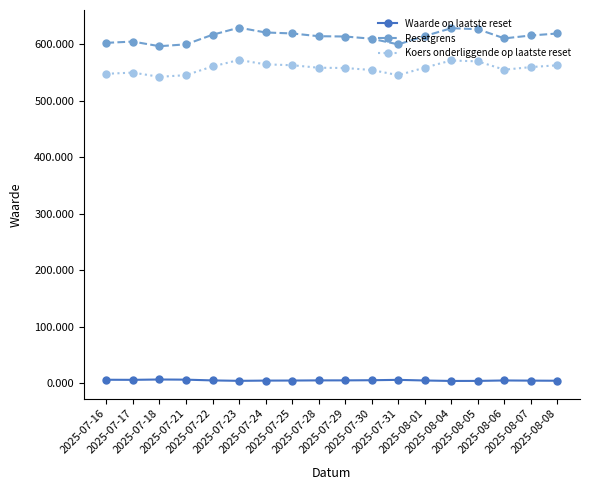

What is the label of the 14th point from the right?

2025-07-22